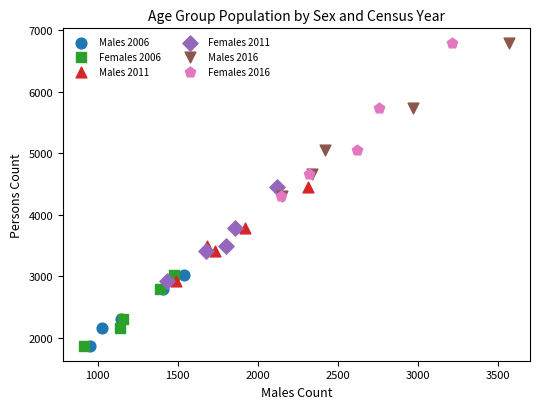

What are all the series names shown in the legend?

Males 2006, Females 2006, Males 2011, Females 2011, Males 2016, Females 2016